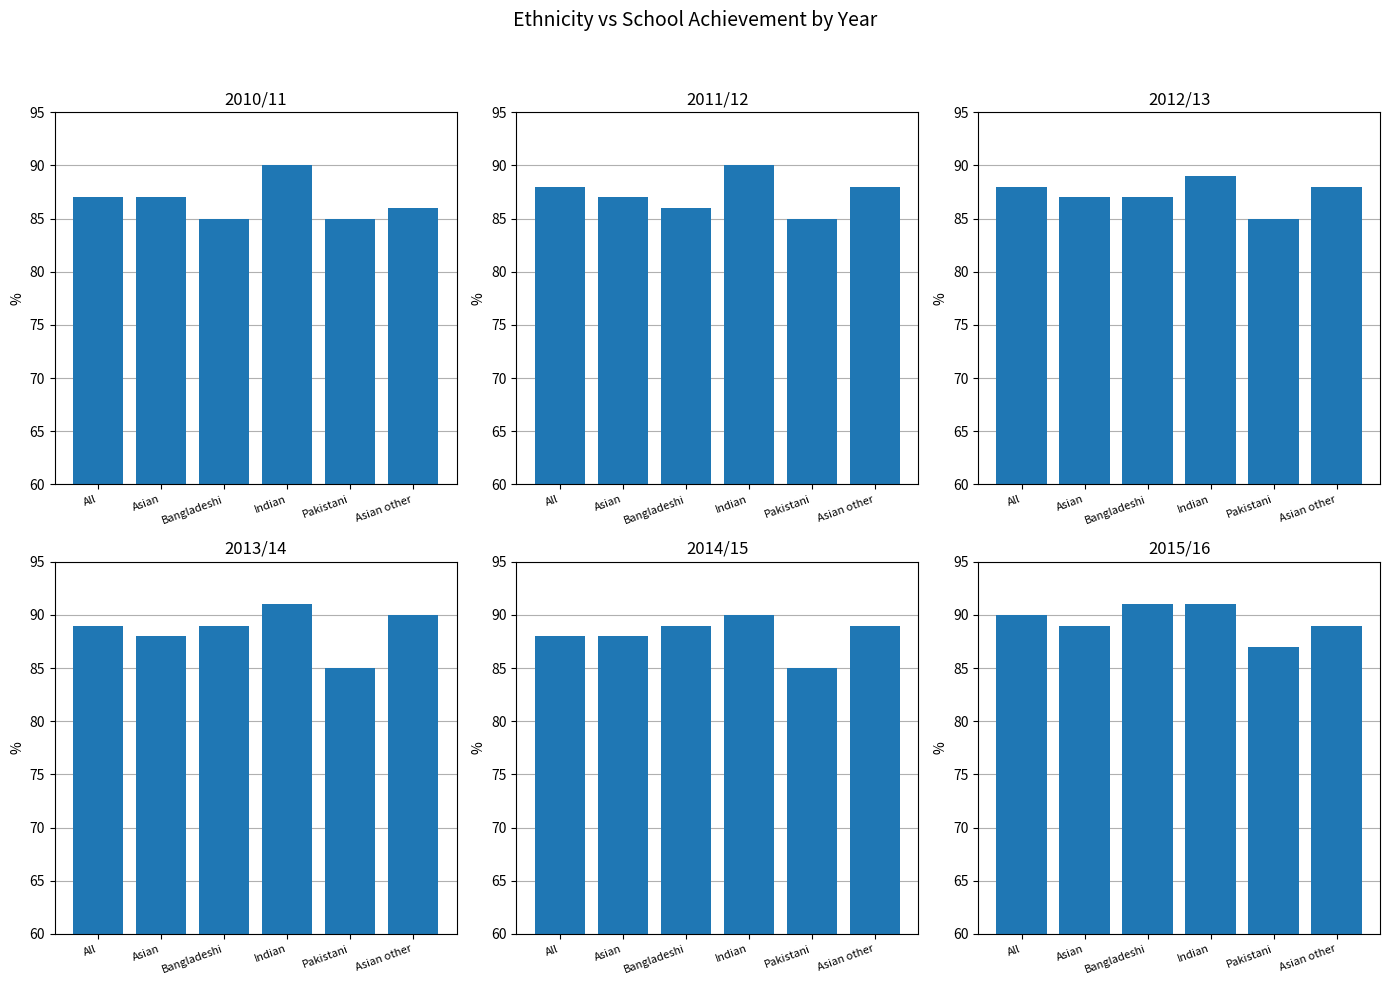

How many bars are there in total?

36